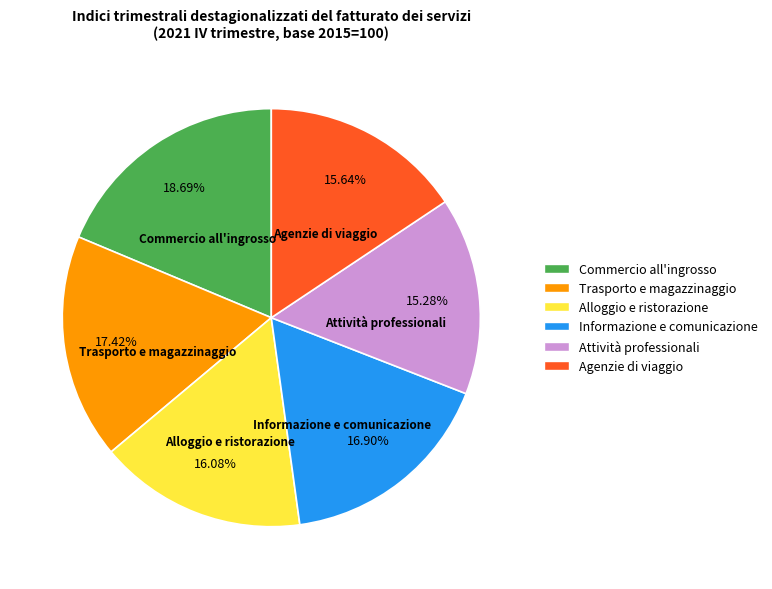

Is Trasporto e magazzinaggio the majority of the pie?

No